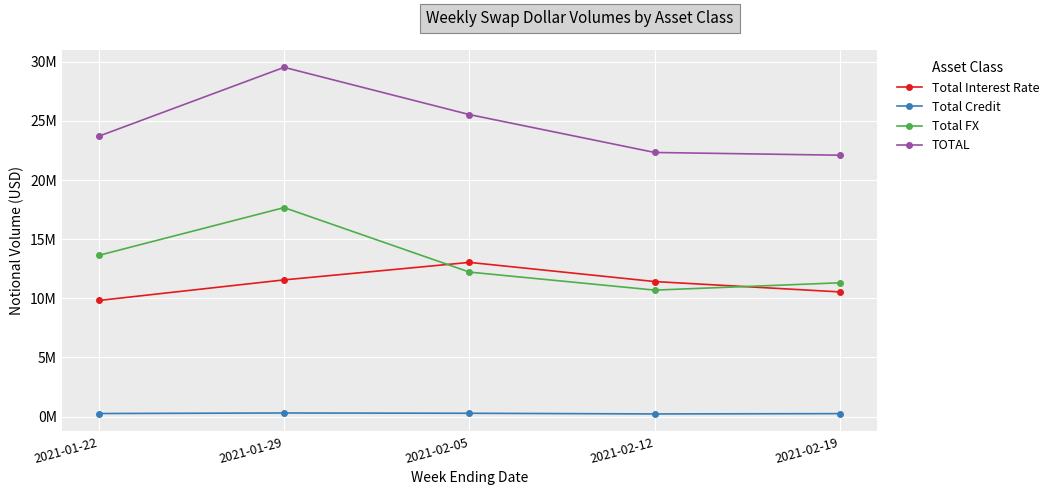

Which series has the largest total across all categories?

TOTAL